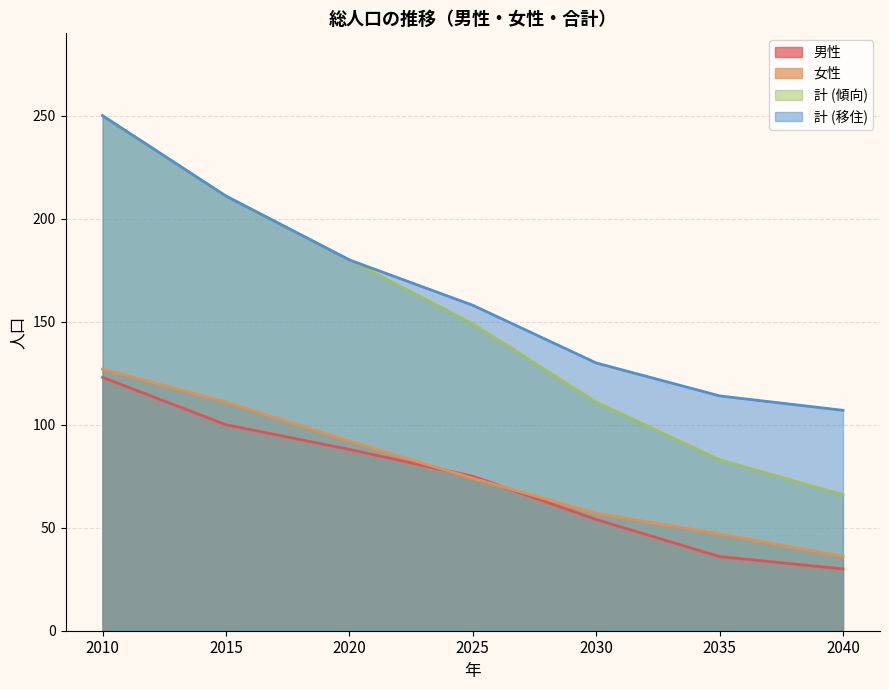

Which has a higher value, 2020 or 2025?

2020